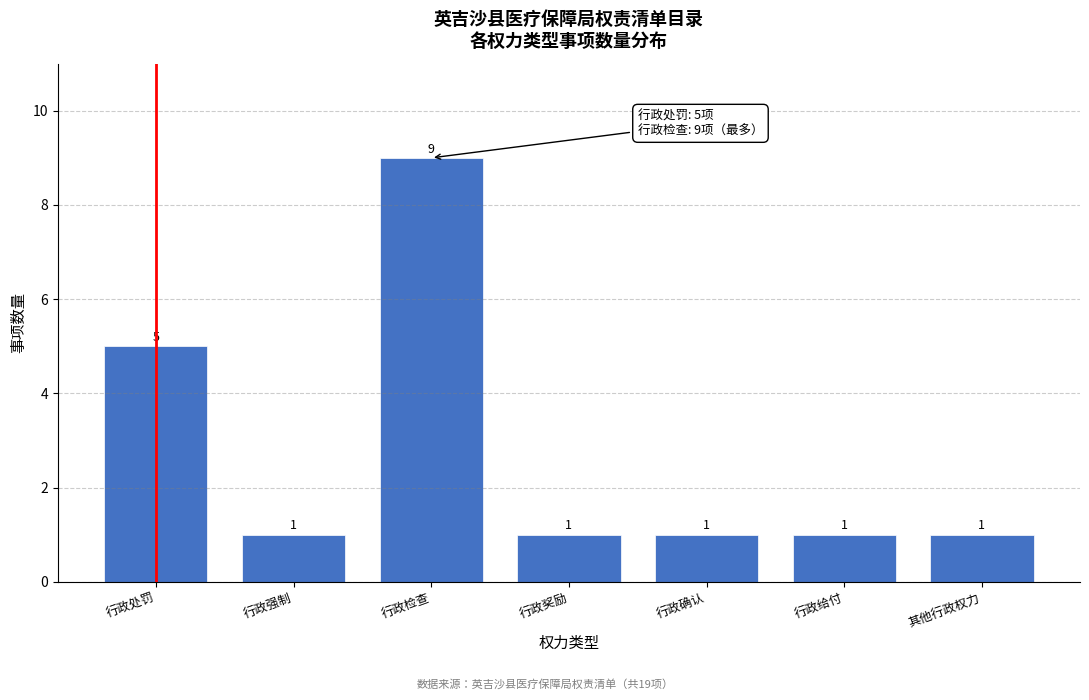

Reading left to right, list all the values displayed in this chart.

行政处罚=5	行政强制=1	行政检查=9	行政奖励=1	行政确认=1	行政给付=1	其他行政权力=1